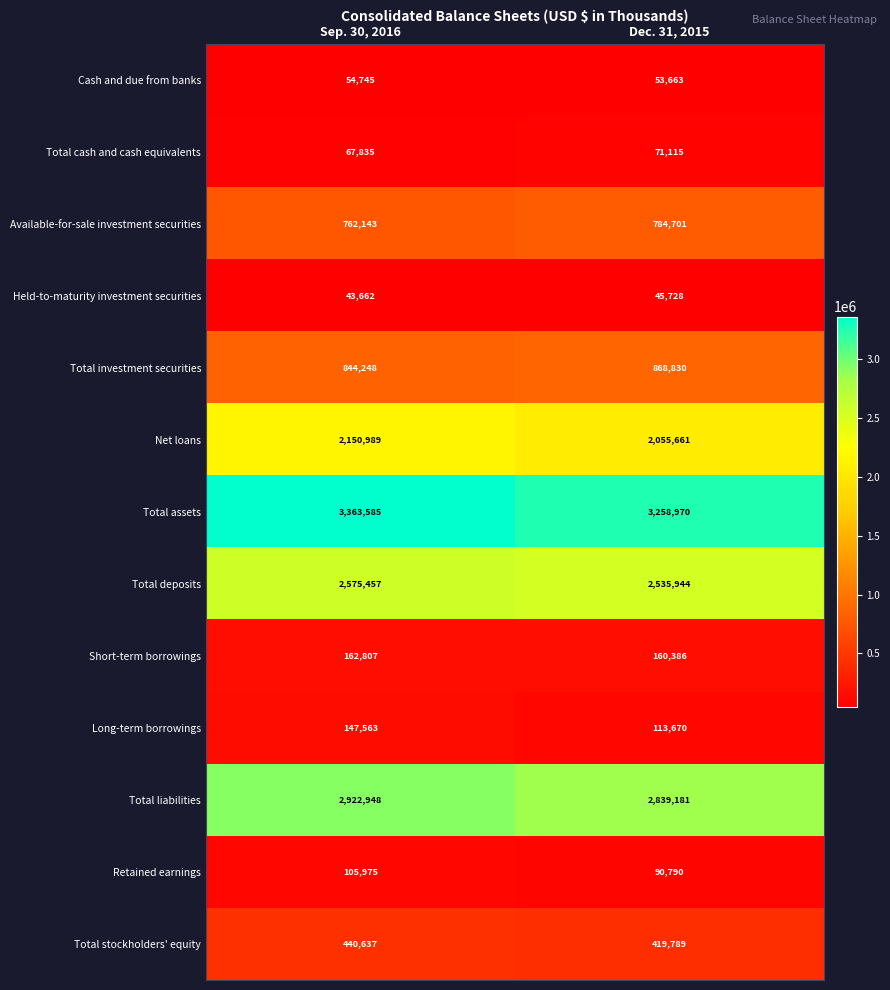

Reading left to right, extract all data points from this chart.

Cash and due from banks: Sep. 30, 2016=54745	Dec. 31, 2015=53663
Total cash and cash equivalents: Sep. 30, 2016=67835	Dec. 31, 2015=71115
Available-for-sale investment securities: Sep. 30, 2016=762143	Dec. 31, 2015=784701
Held-to-maturity investment securities: Sep. 30, 2016=43662	Dec. 31, 2015=45728
Total investment securities: Sep. 30, 2016=844248	Dec. 31, 2015=868830
Net loans: Sep. 30, 2016=2150989	Dec. 31, 2015=2055661
Total assets: Sep. 30, 2016=3363585	Dec. 31, 2015=3258970
Total deposits: Sep. 30, 2016=2575457	Dec. 31, 2015=2535944
Short-term borrowings: Sep. 30, 2016=162807	Dec. 31, 2015=160386
Long-term borrowings: Sep. 30, 2016=147563	Dec. 31, 2015=113670
Total liabilities: Sep. 30, 2016=2922948	Dec. 31, 2015=2839181
Retained earnings: Sep. 30, 2016=105975	Dec. 31, 2015=90790
Total stockholders' equity: Sep. 30, 2016=440637	Dec. 31, 2015=419789